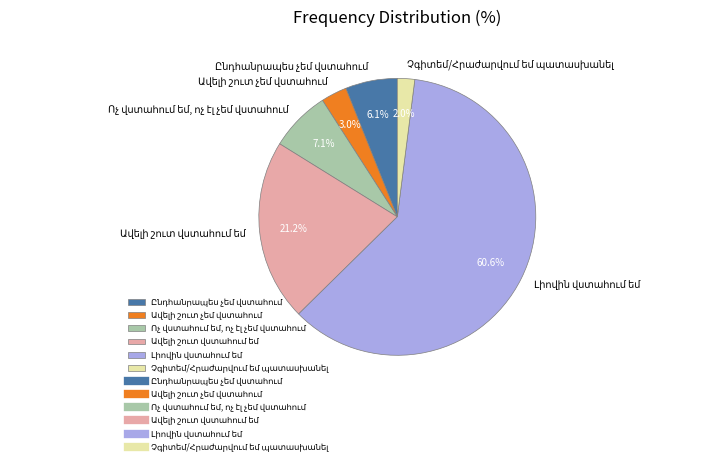

To the nearest percent, what is the difference between the largest and smallest slice percentages?

59%